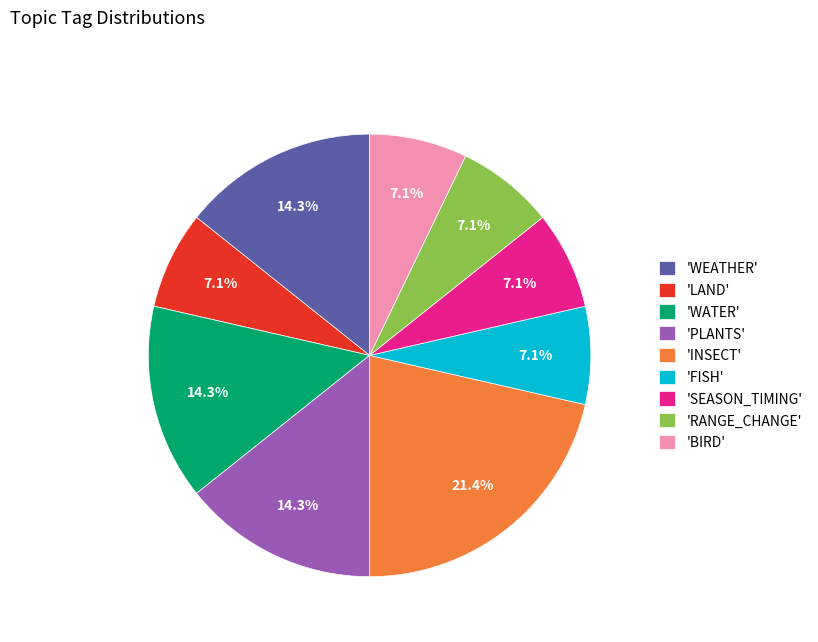

What is the largest slice in the pie chart?

'INSECT'